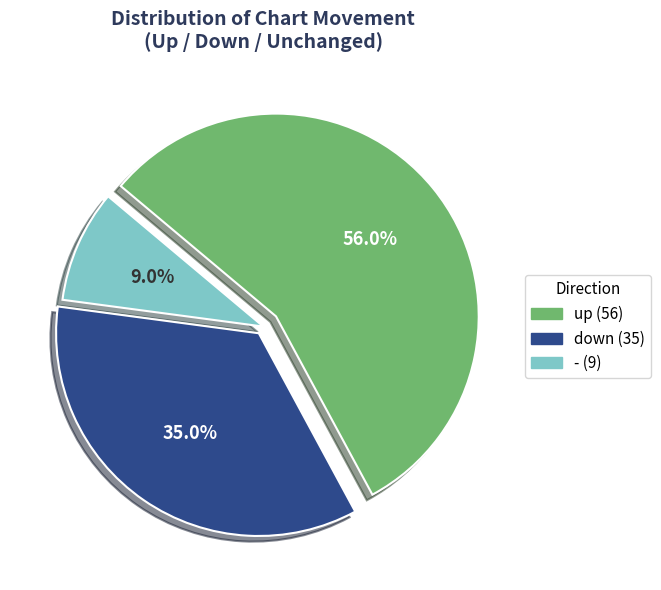

Count the number of slices in the pie.

3